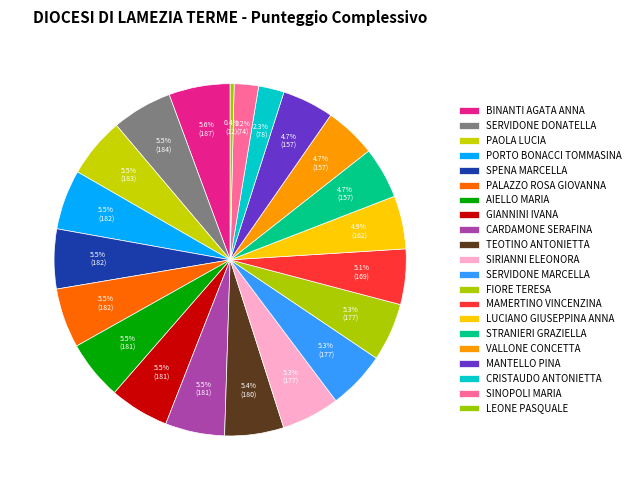

The SINOPOLI MARIA slice represents 2% of the pie. True or false?

True